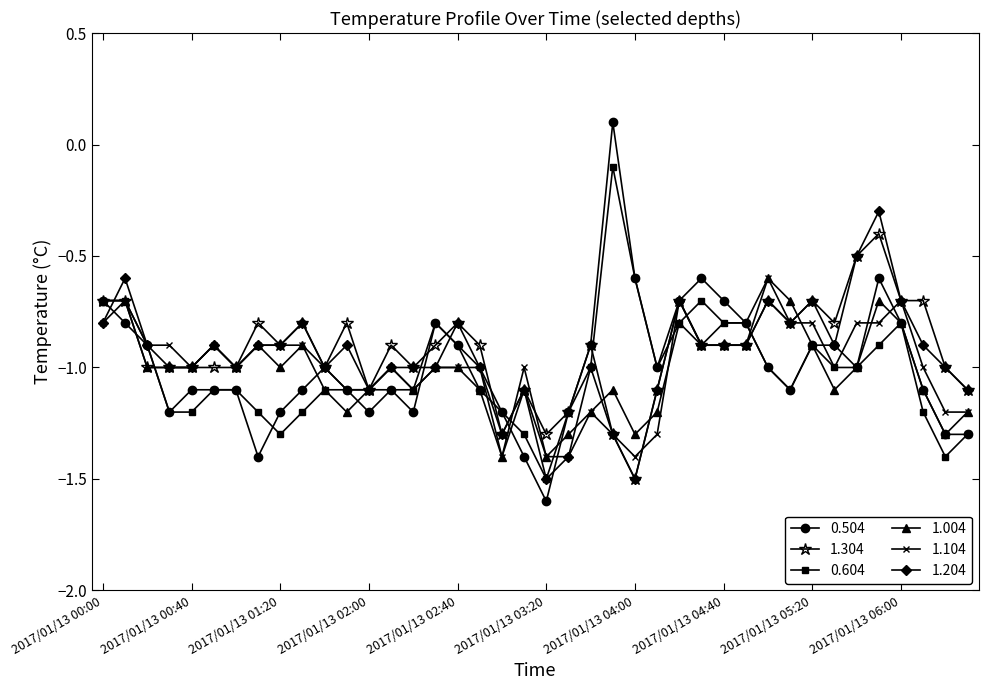

What is the value of the 1.004 point at the 15th from the left?

-1.1